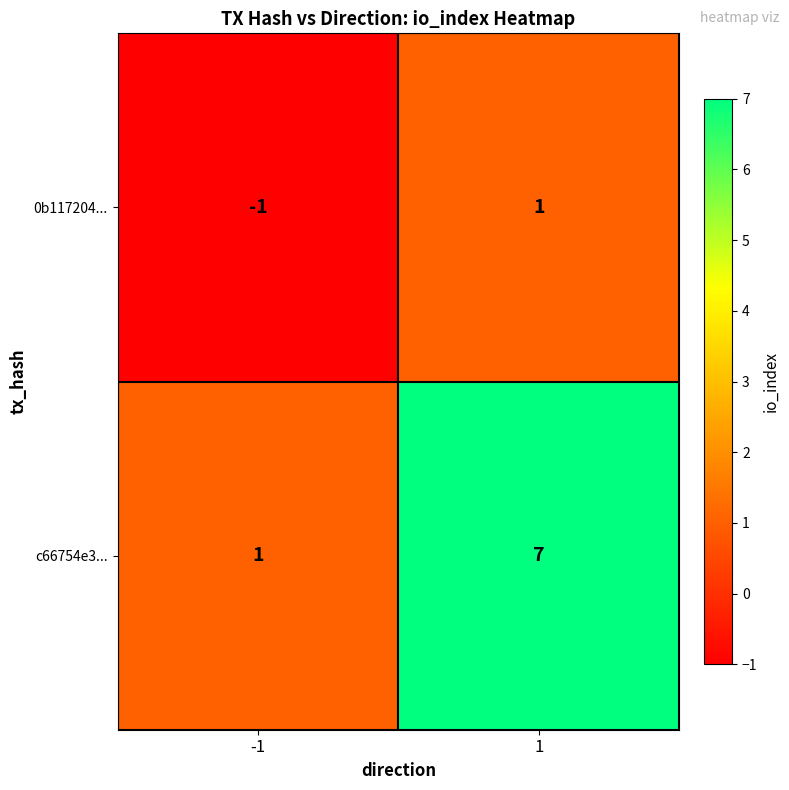

At which category is the sum across all series the highest?

1